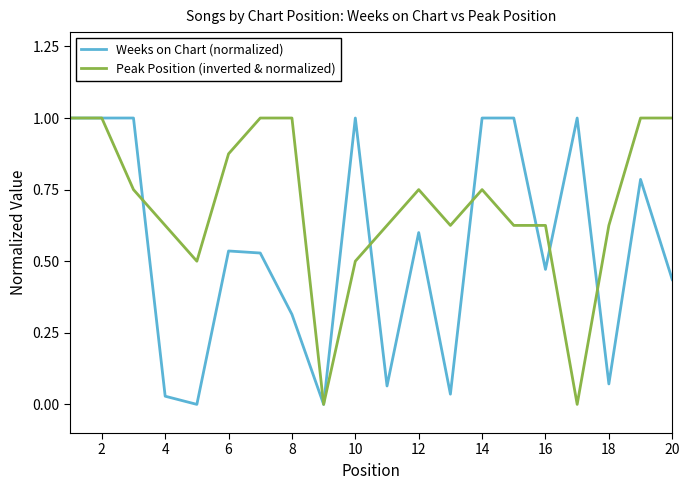

List the series in order of their overall mean, lowest first.

Weeks on Chart (normalized), Peak Position (inverted & normalized)